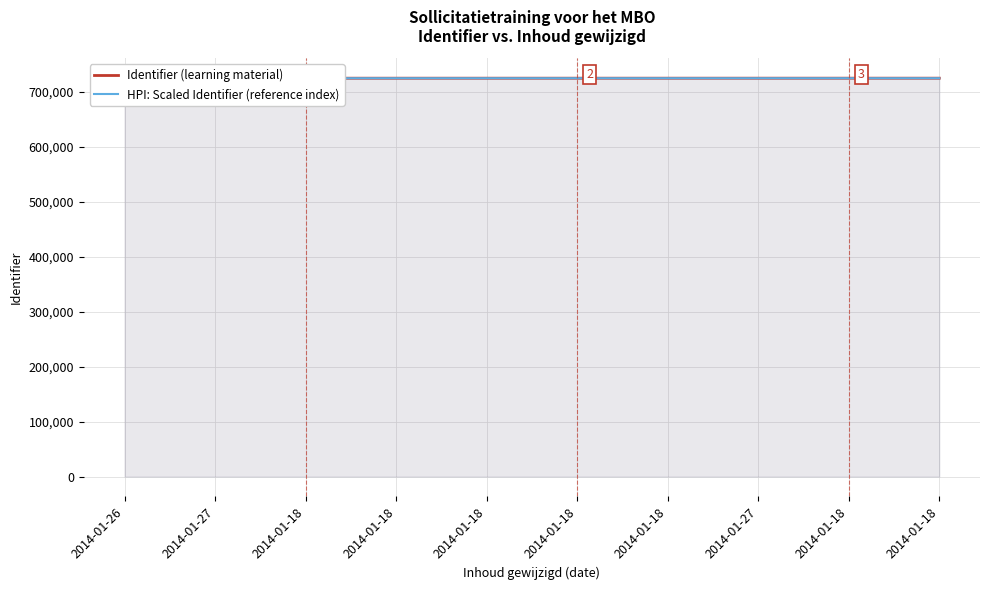

What is the difference between the maximum and minimum values in the Identifier (learning material) series?

43.0